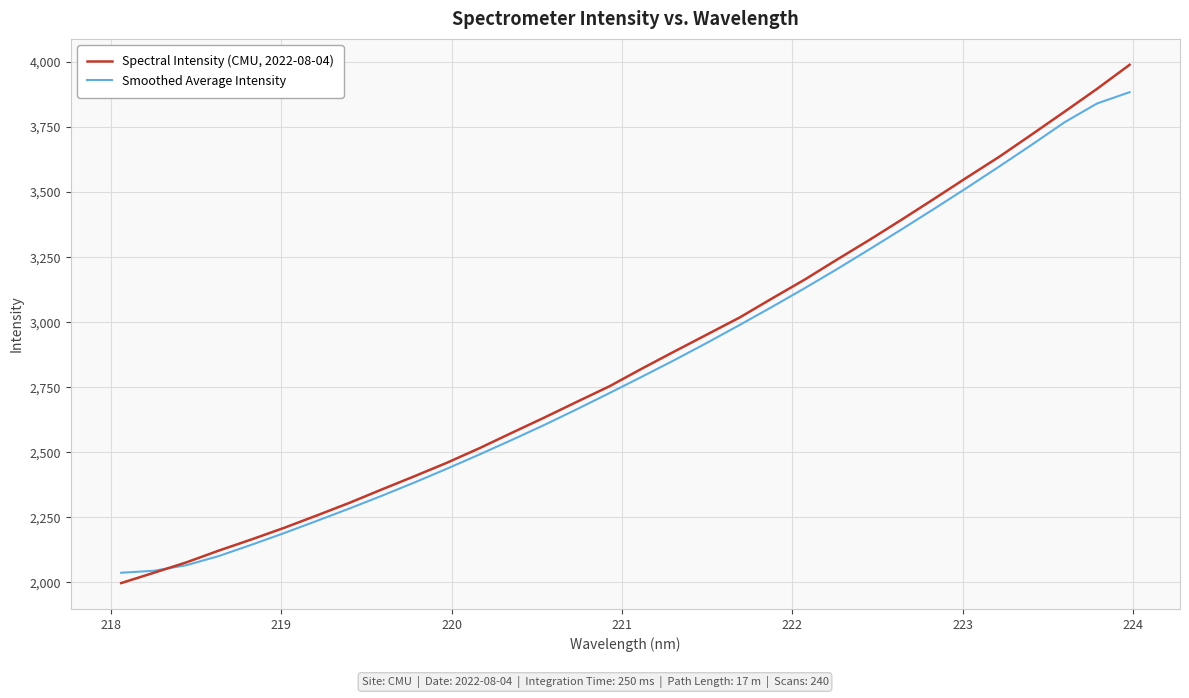

What is the greatest value displayed?

3989.1